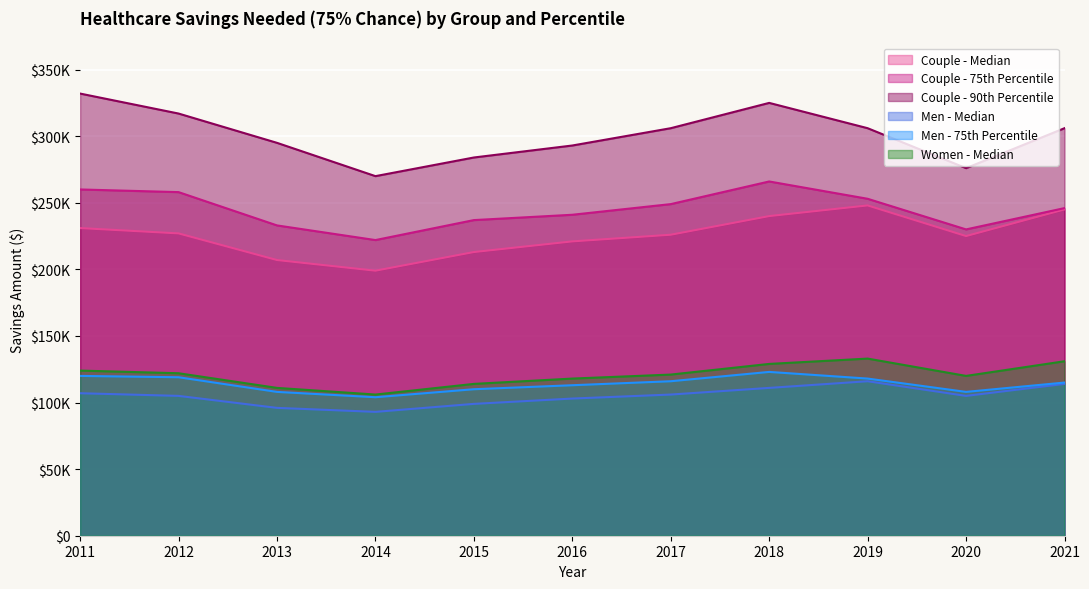

Where does the Men - Median series first go above 105000?

2011